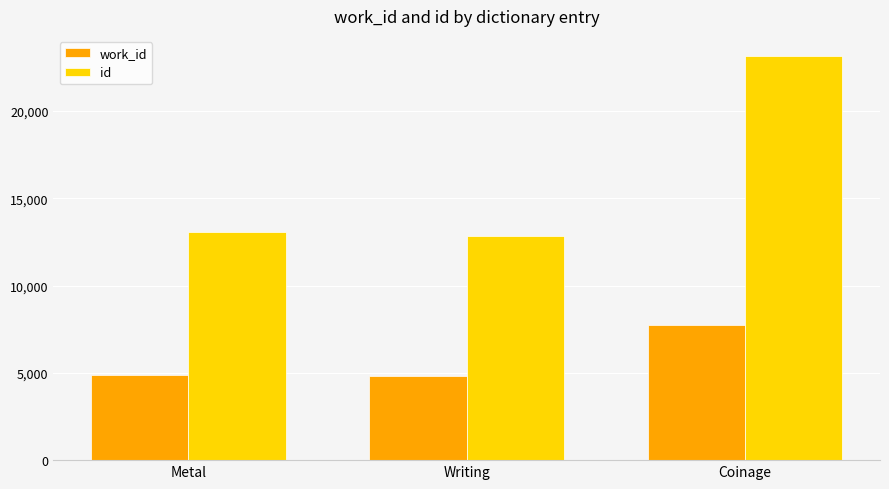

What is the difference between the highest and lowest values at Coinage?

15397.0